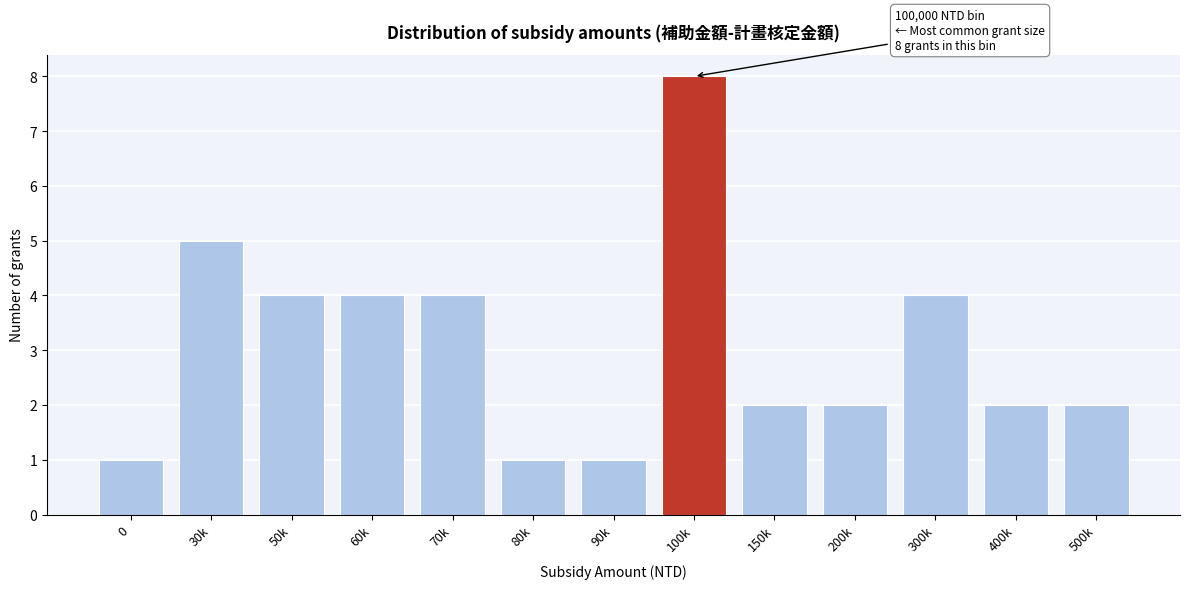

Reading left to right, what are all the values shown in this chart?

0=1	30k=5	50k=4	60k=4	70k=4	80k=1	90k=1	100k=8	150k=2	200k=2	300k=4	400k=2	500k=2